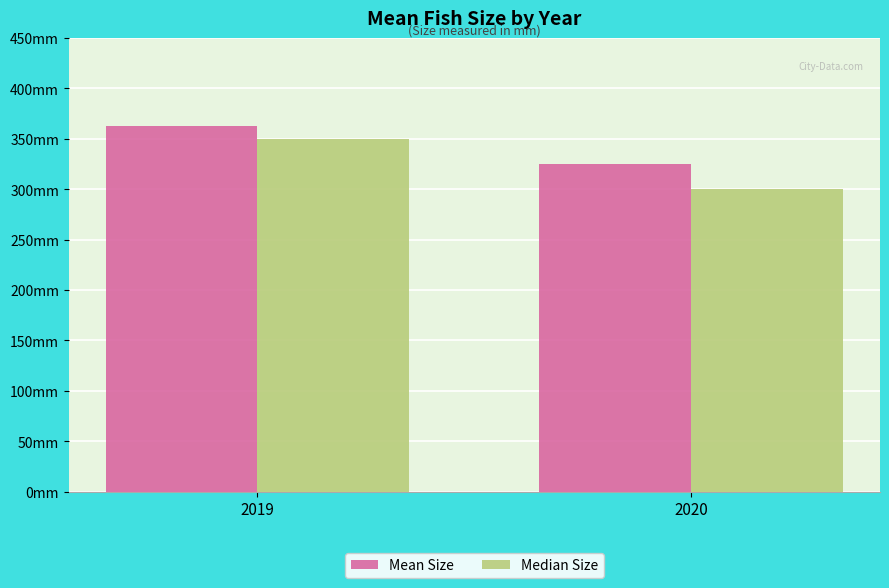

What is the value of the Mean Size bar at the 1st from the left?

362.7